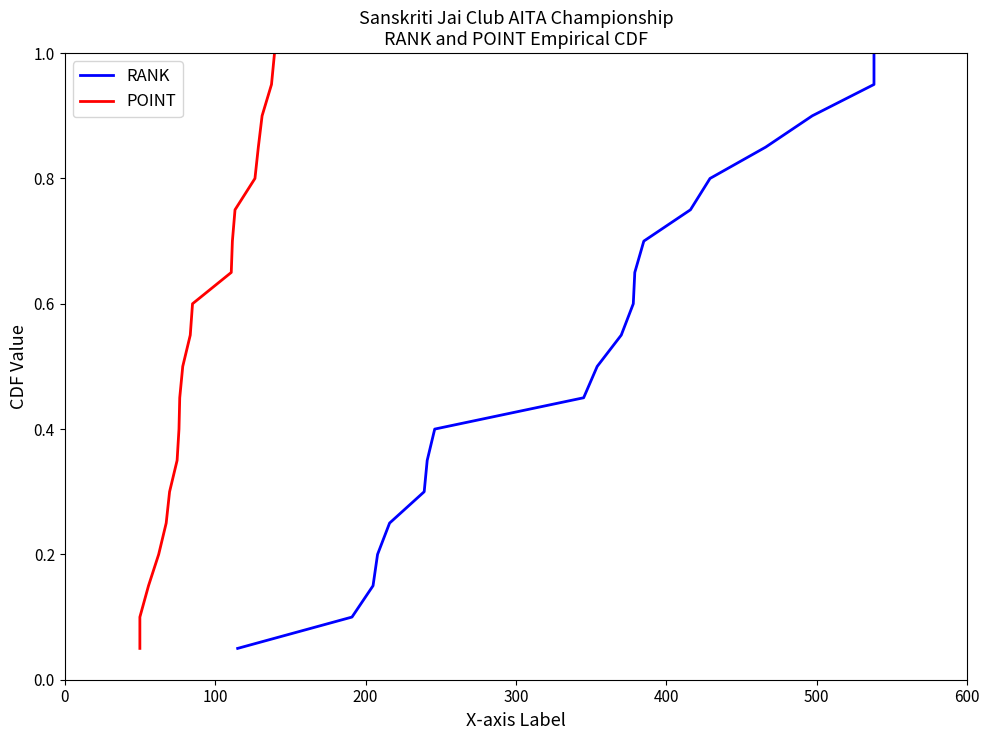

What are all the series names shown in the legend?

RANK, POINT